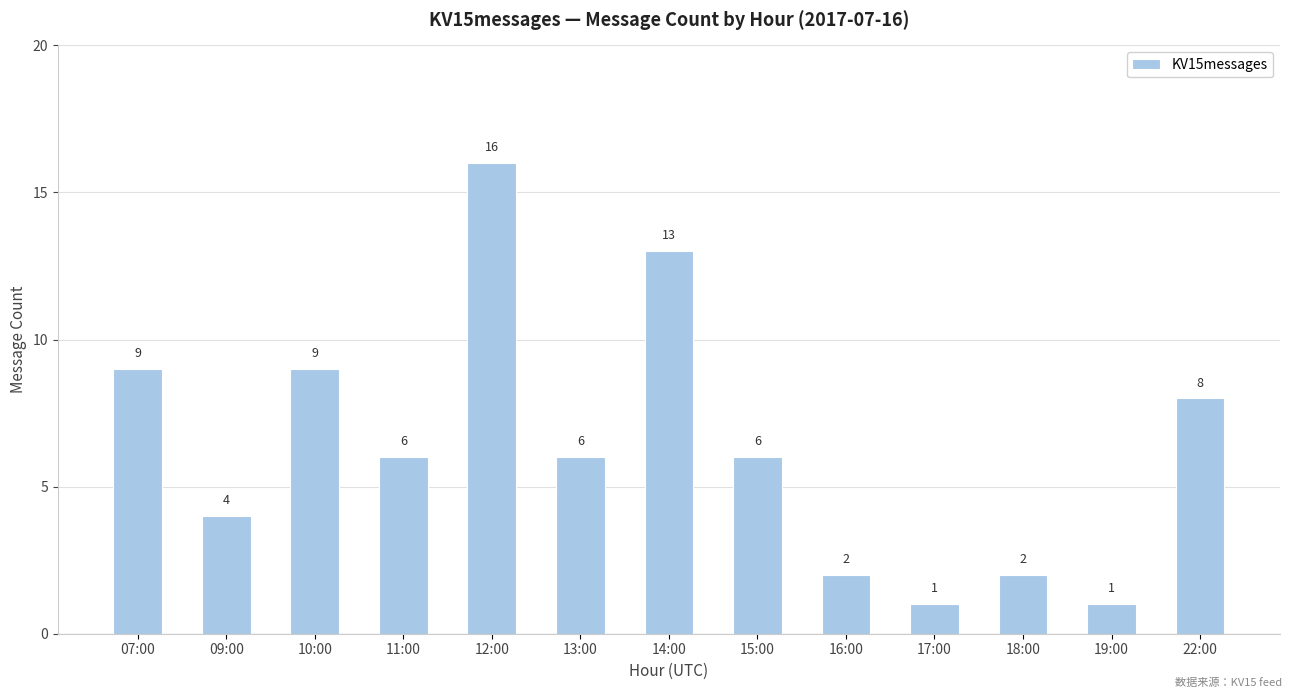

What is the label of the 5th bar from the right?

16:00